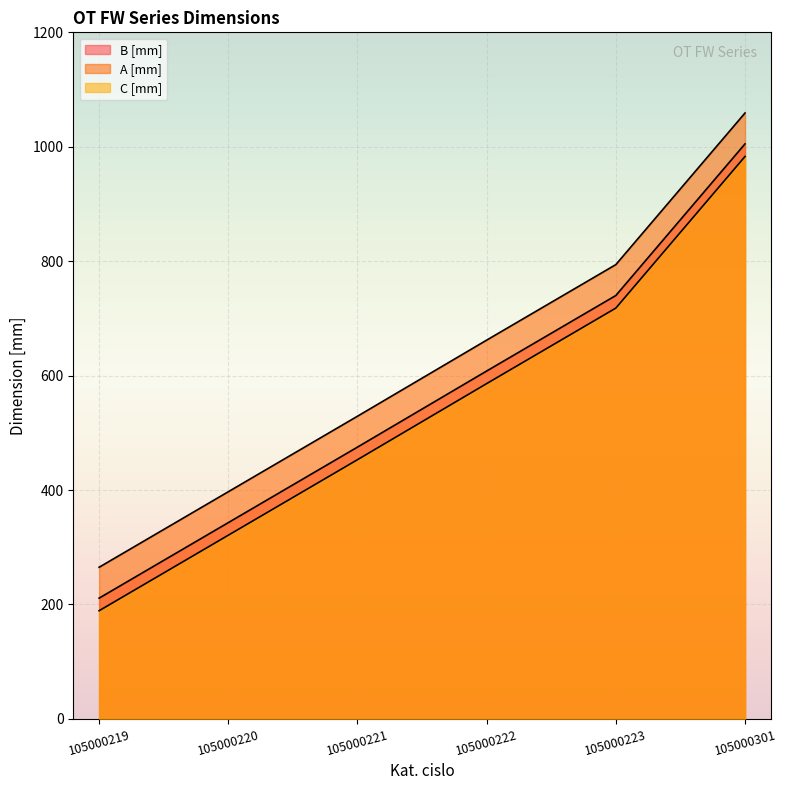

What is the total value across all series at 105000220?

1061